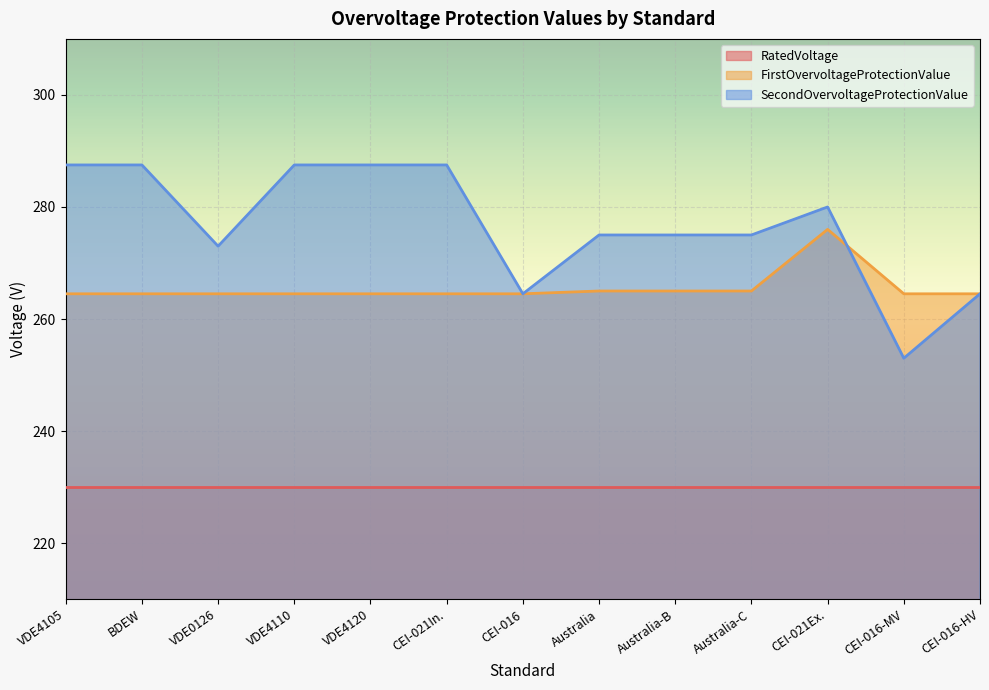

What is the maximum value for FirstOvervoltageProtectionValue?

276.0